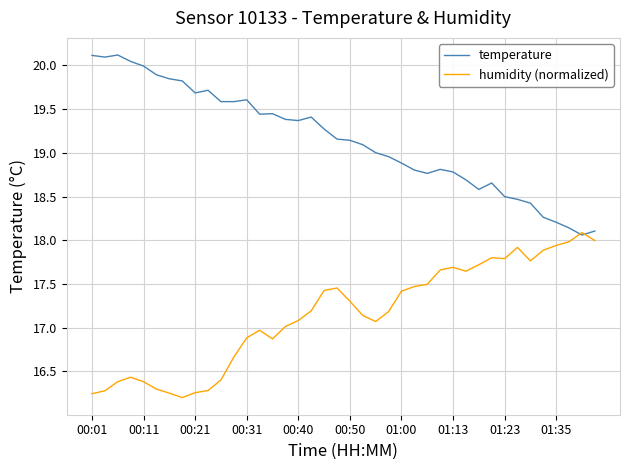

What is the maximum value for humidity (normalized)?

18.1